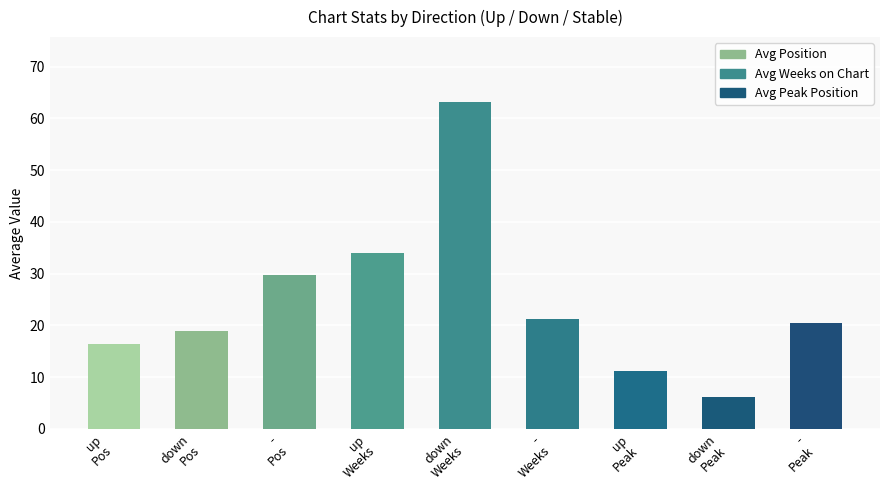

What is the maximum value shown in the chart?

63.1